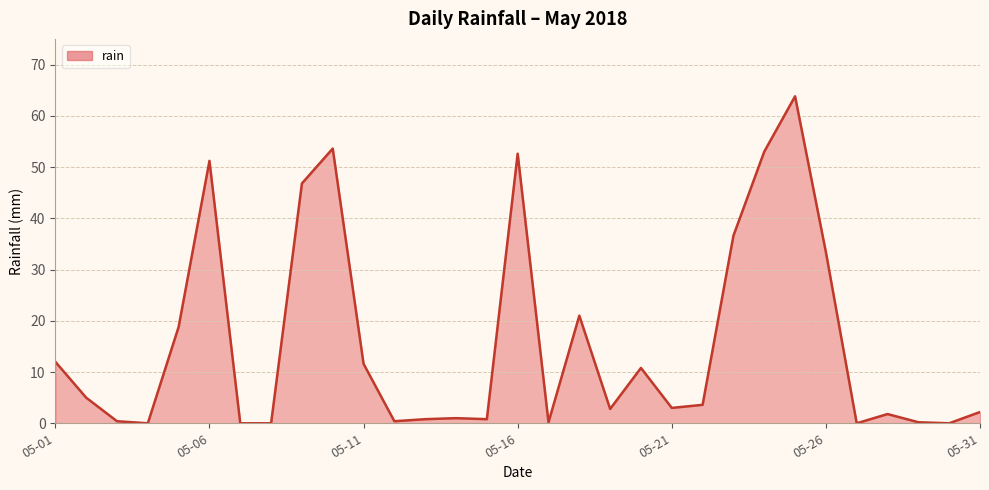

What is the maximum value shown in the chart?

63.8